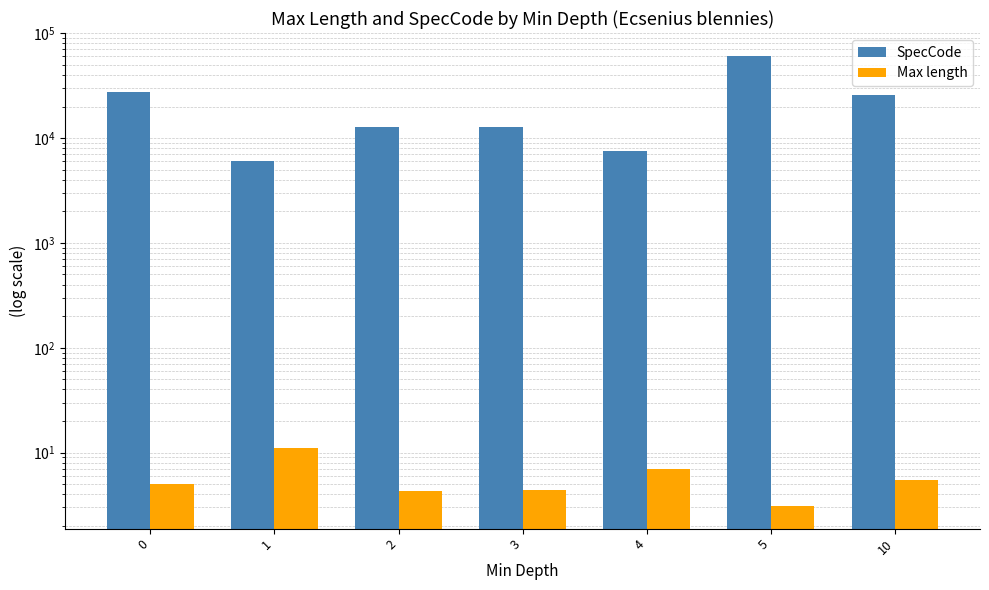

Between 3 and 1, which is larger?

3